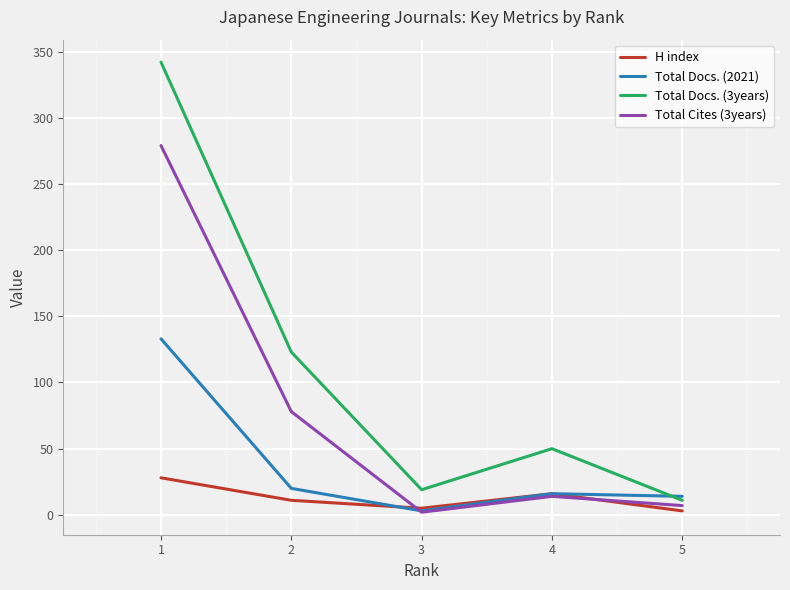

Which label corresponds to the largest value in the chart?

1